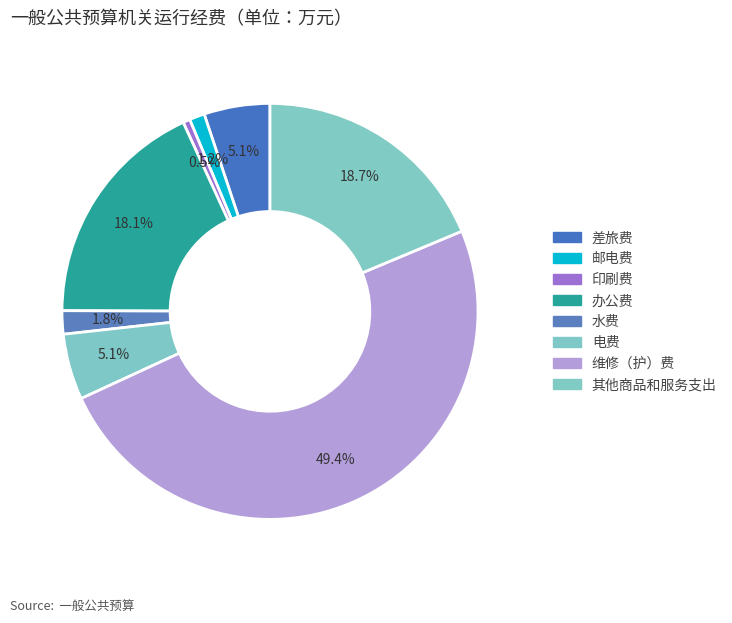

Which category has the biggest portion of the pie?

维修（护）费